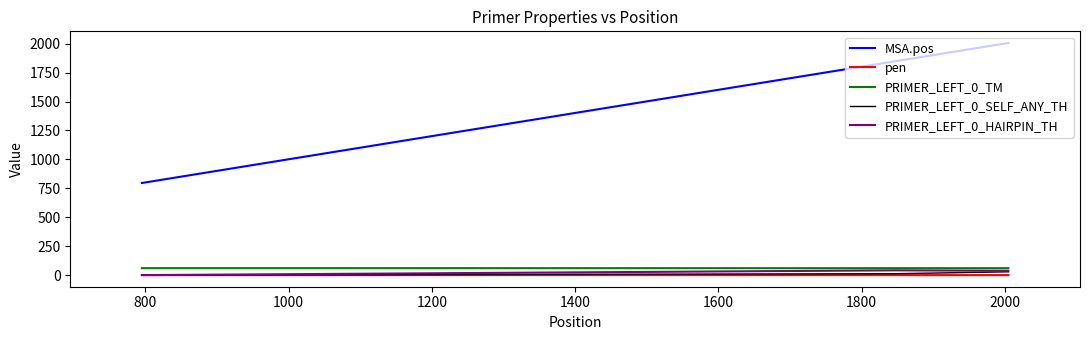

What is the average value of the PRIMER_LEFT_0_TM series?

60.0